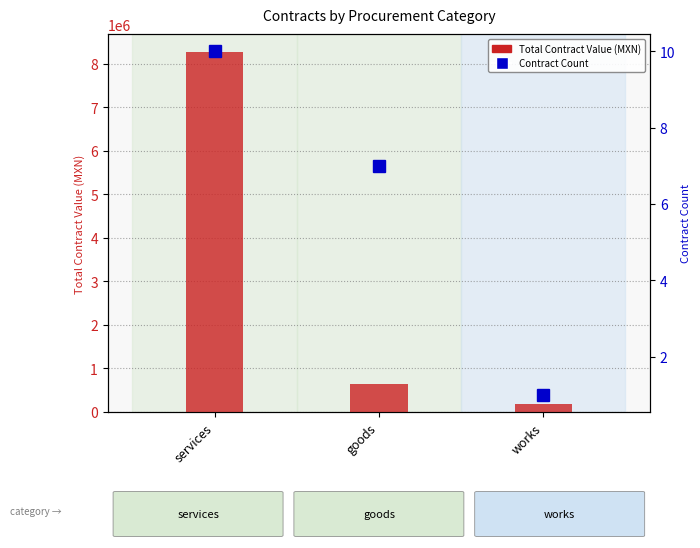

What is the difference between the maximum and minimum values in the Contract Count series?

9.0